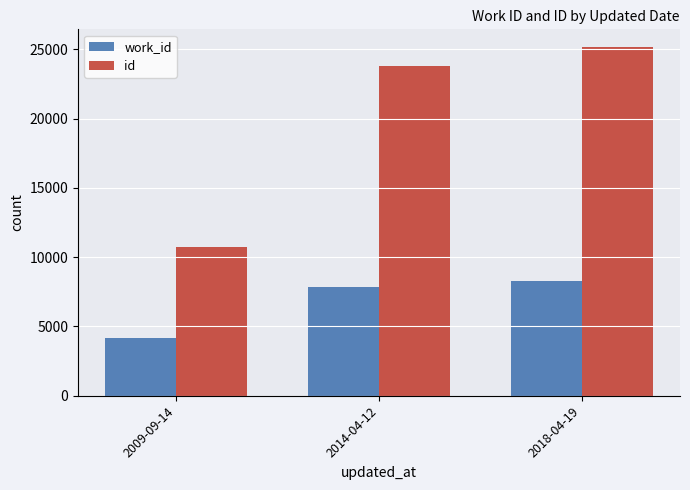

How many bars are there in each group?

2